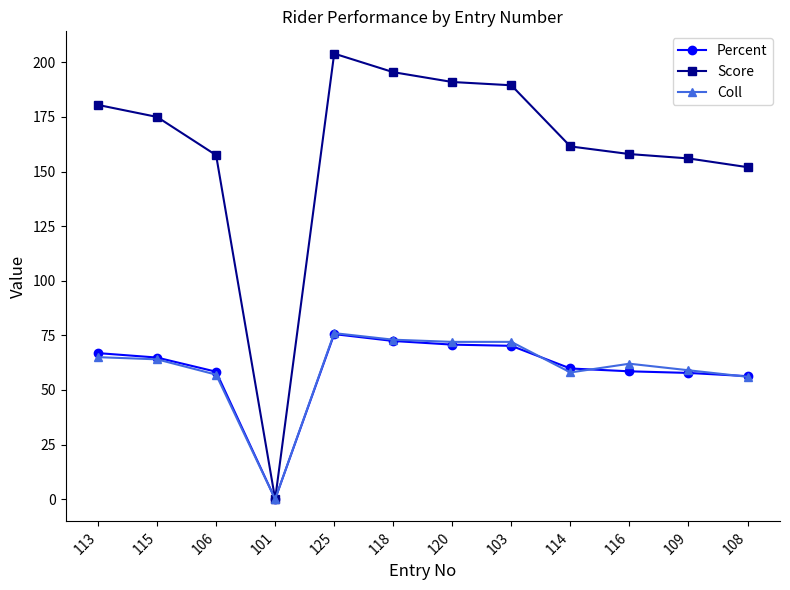

Is it true that Percent equals 111.7 at 113?

False